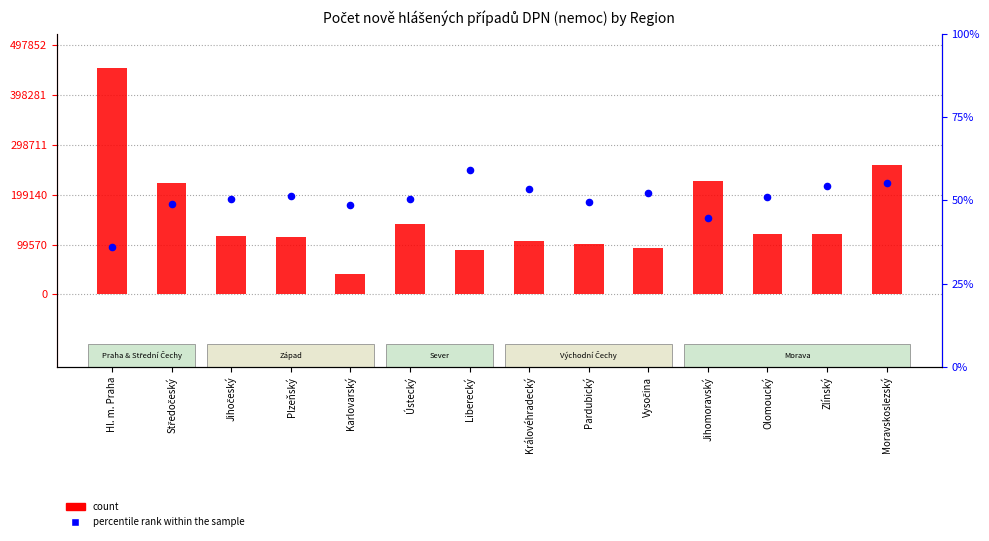

Which series reaches the minimum Y coordinate?

percentile rank within the sample